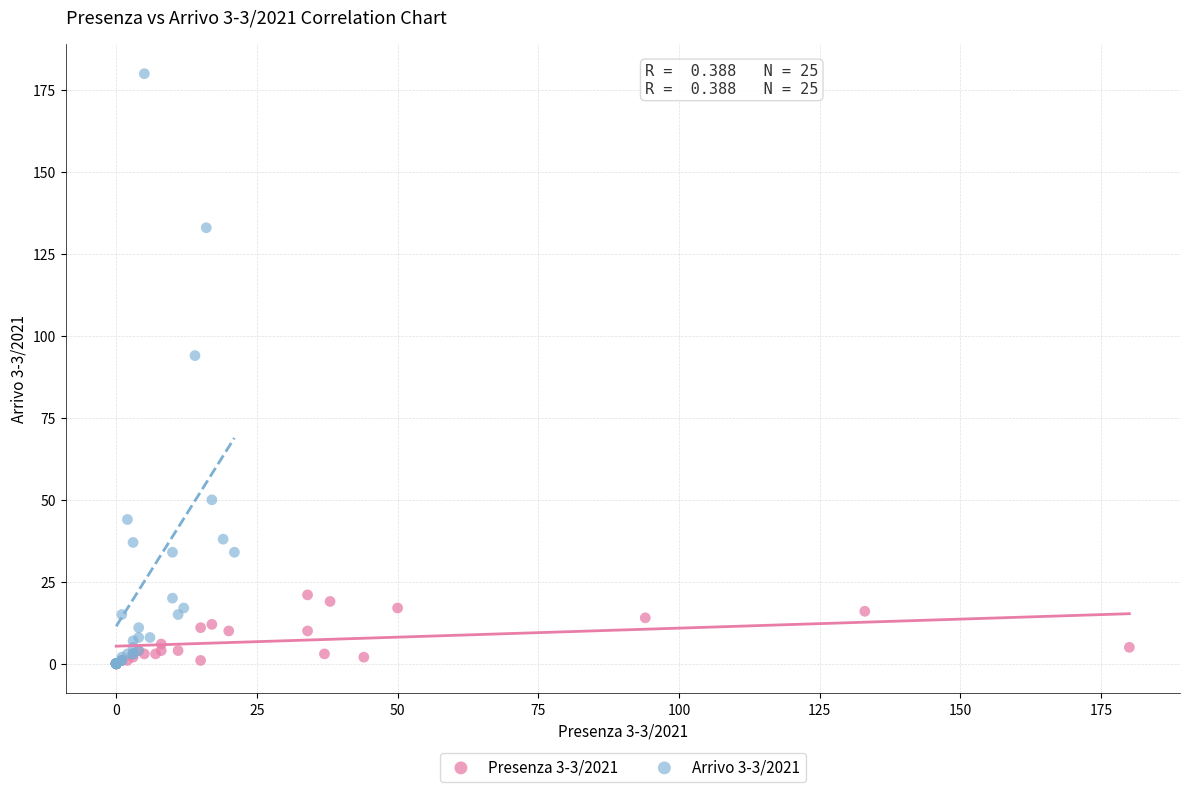

What are all the series names shown in the legend?

Presenza 3-3/2021, Arrivo 3-3/2021